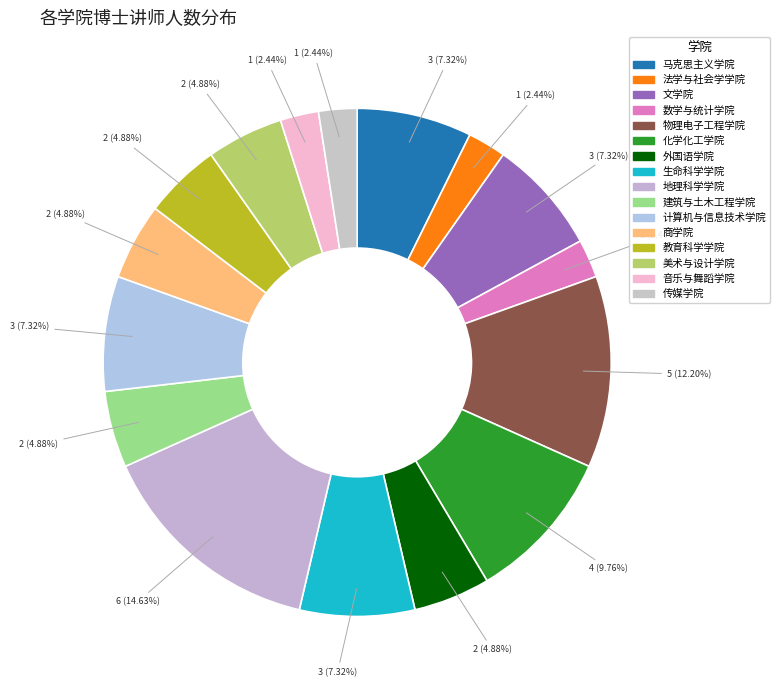

To the nearest percent, what is the combined percentage of 法学与社会学学院 and 音乐与舞蹈学院?

5%